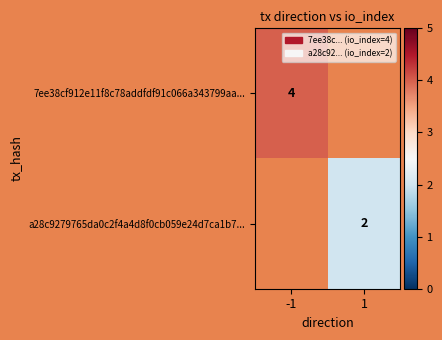

Is it true that 7ee38cf912e11f8c78addfdf91c066a343799aa... equals 3 at -1?

False